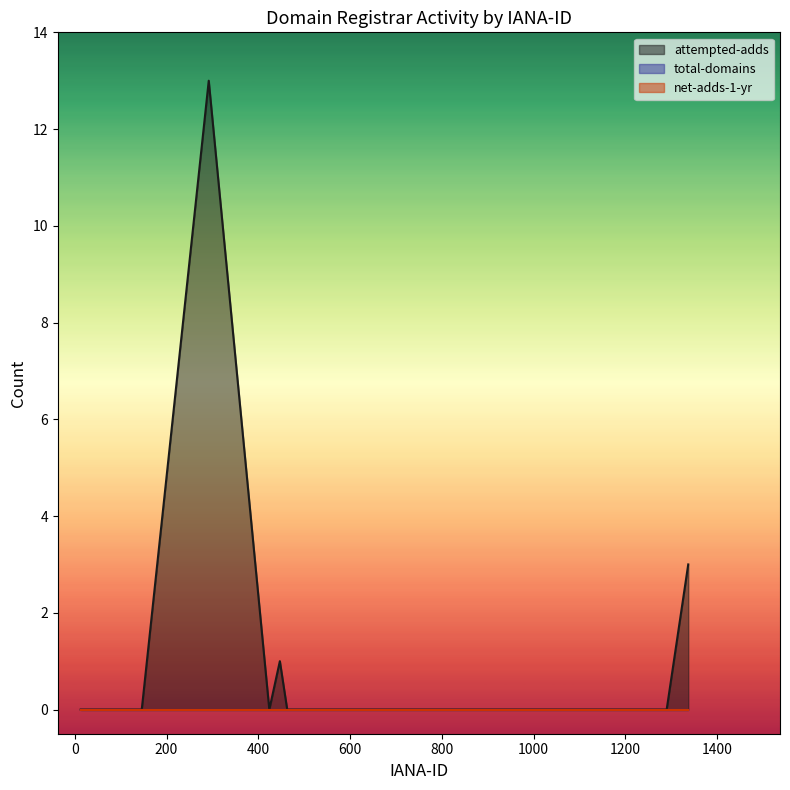

Reading left to right, extract all data points from this chart.

attempted-adds: 0	0	0	0	0	0	13	0	1	0	0	0	0	0	0	0	0	0	0	3
total-domains: 0	0	0	0	0	0	0	0	0	0	0	0	0	0	0	0	0	0	0	0
net-adds-1-yr: 0	0	0	0	0	0	0	0	0	0	0	0	0	0	0	0	0	0	0	0